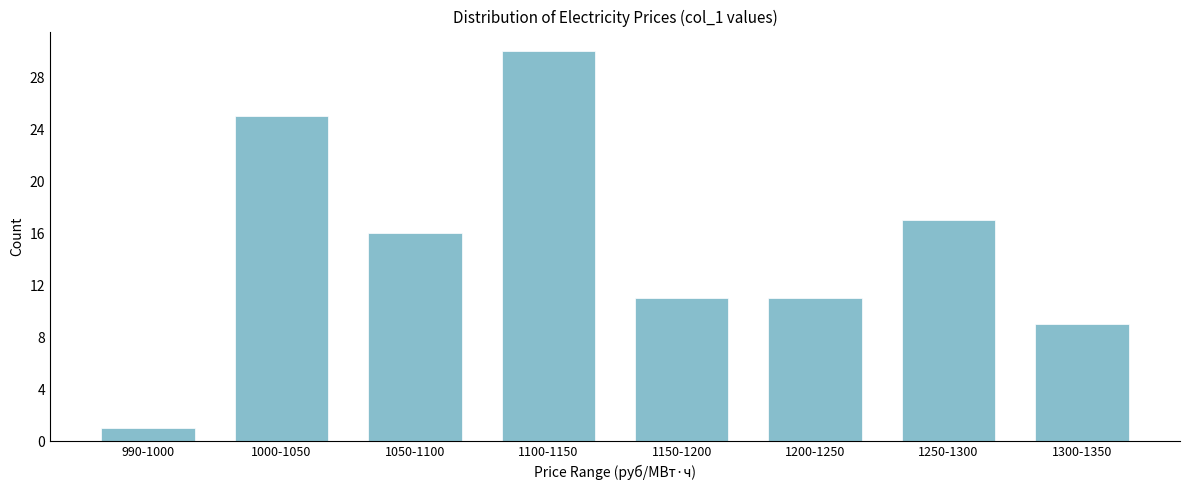

Reading right to left, extract all data points from this chart.

1300-1350=9	1250-1300=17	1200-1250=11	1150-1200=11	1100-1150=30	1050-1100=16	1000-1050=25	990-1000=1